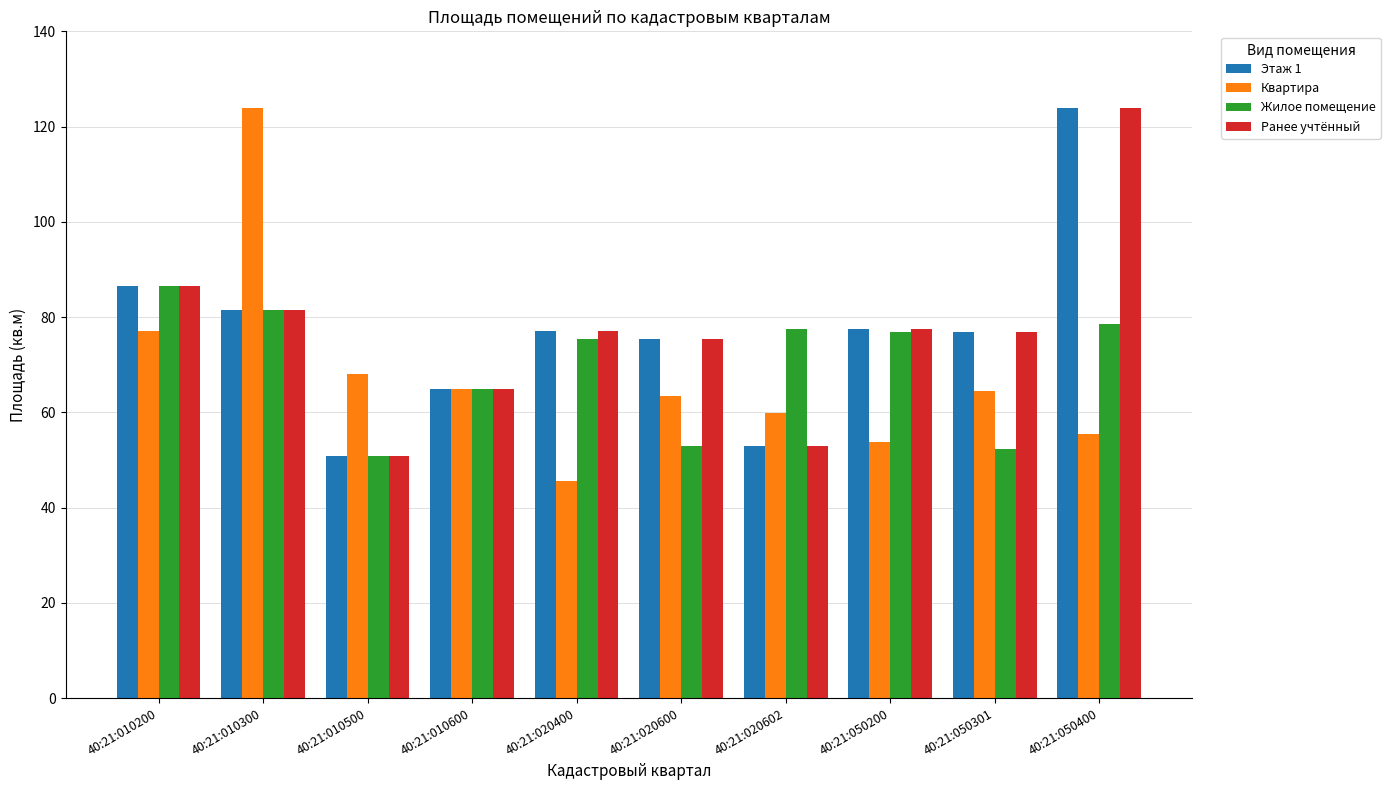

What is the value of the Жилое помещение bar at the 3rd from the left?

50.8